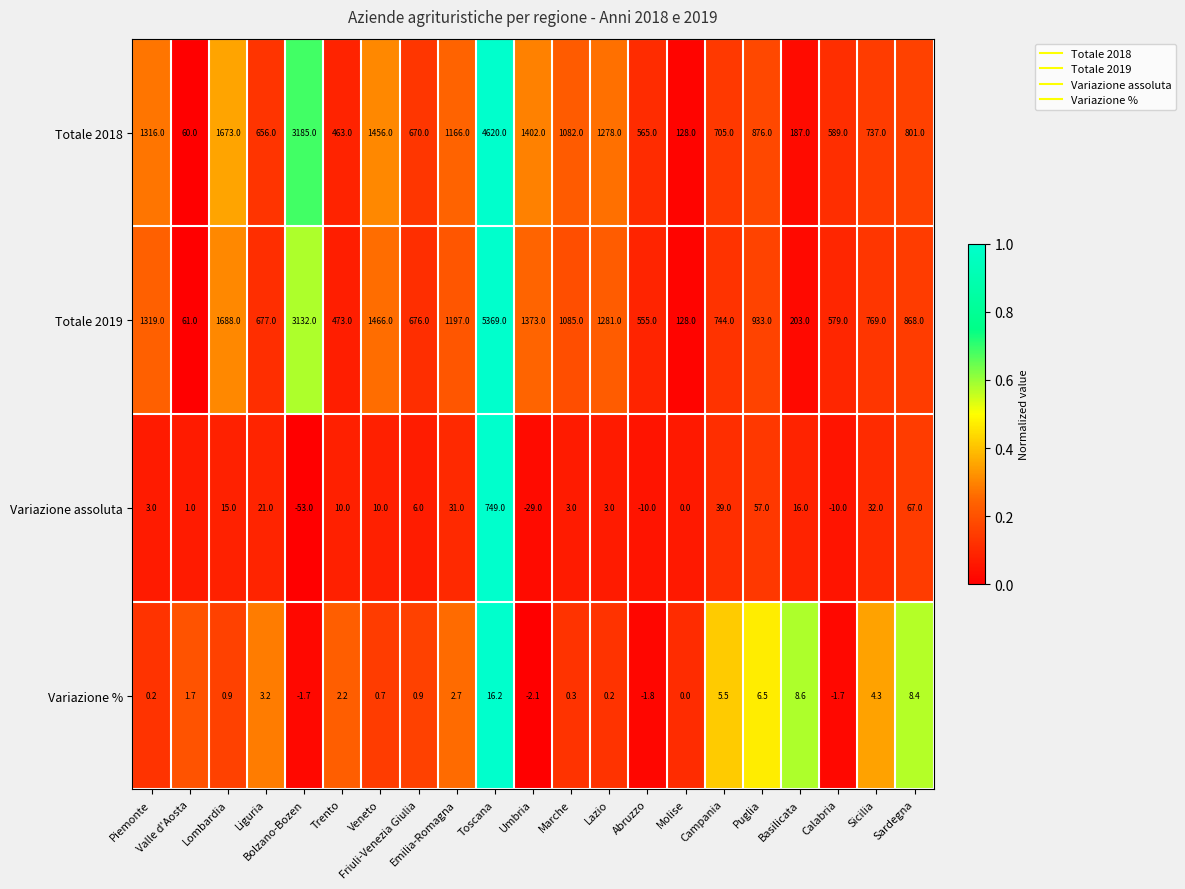

What is the lowest value of the Totale 2019 series?

61.0